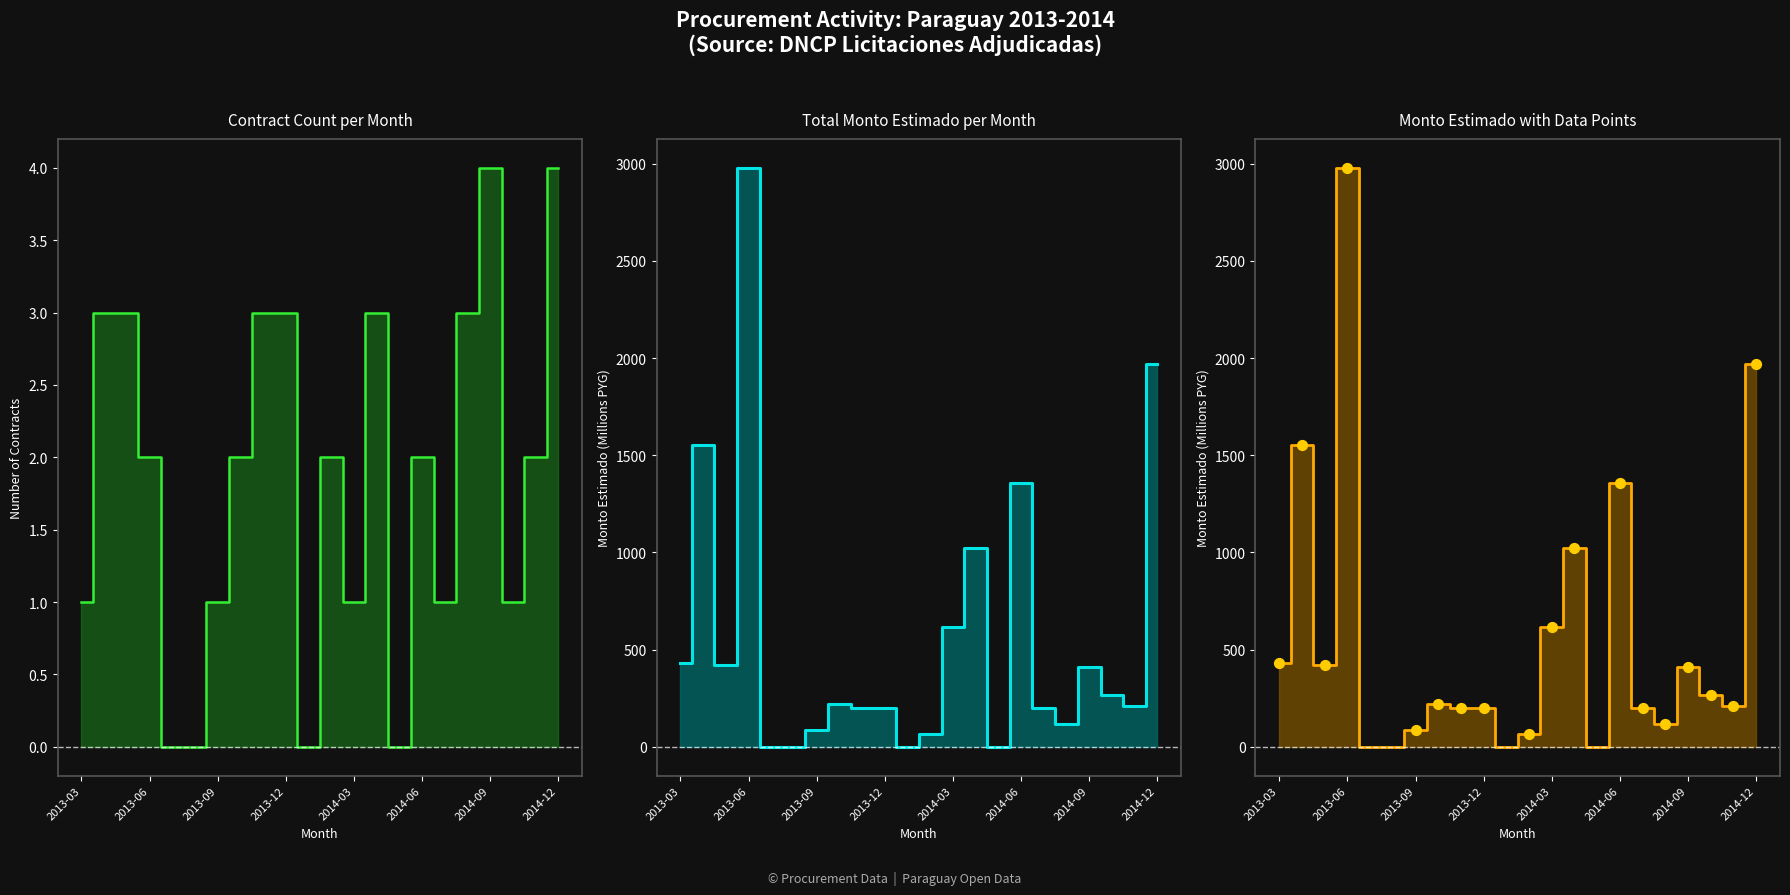

Which series contains the lowest Y value?

Count